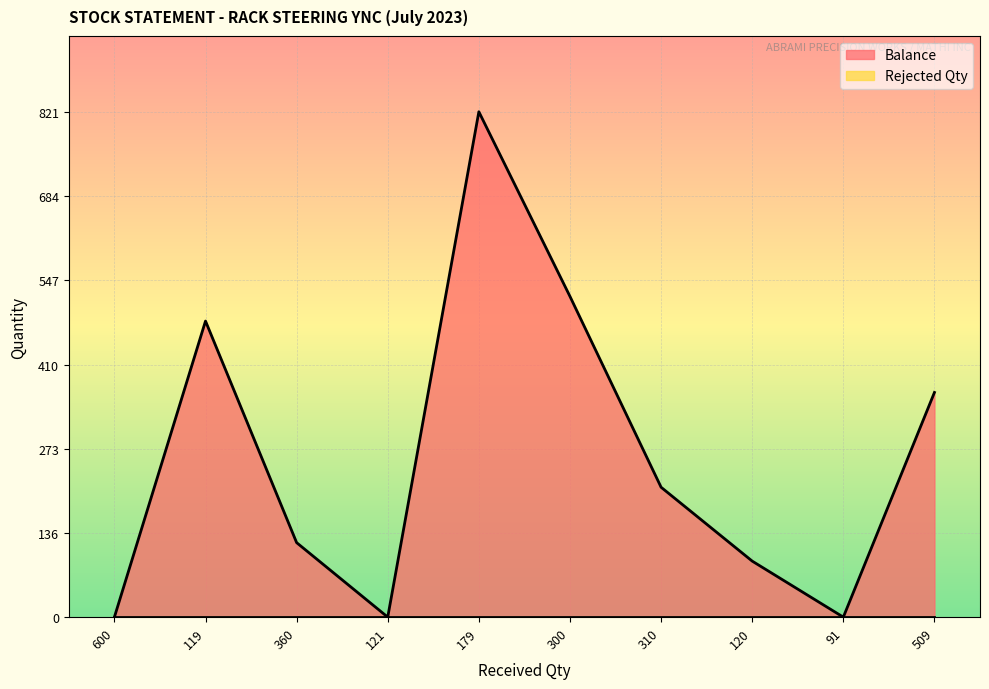

What is the change in value from 119 to 91?

-481